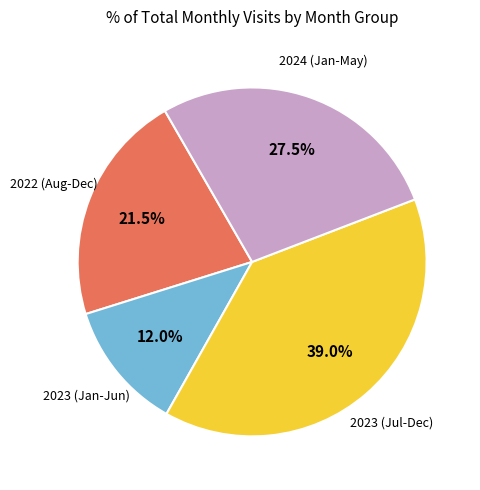

Does any single category account for the majority?

No